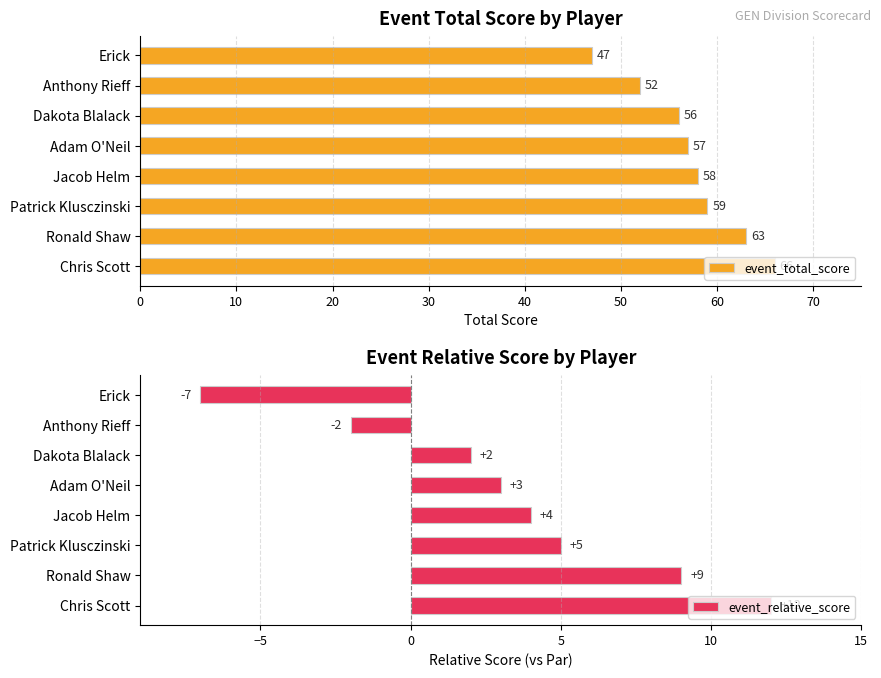

What are all the series names shown in the legend?

event_total_score, event_relative_score